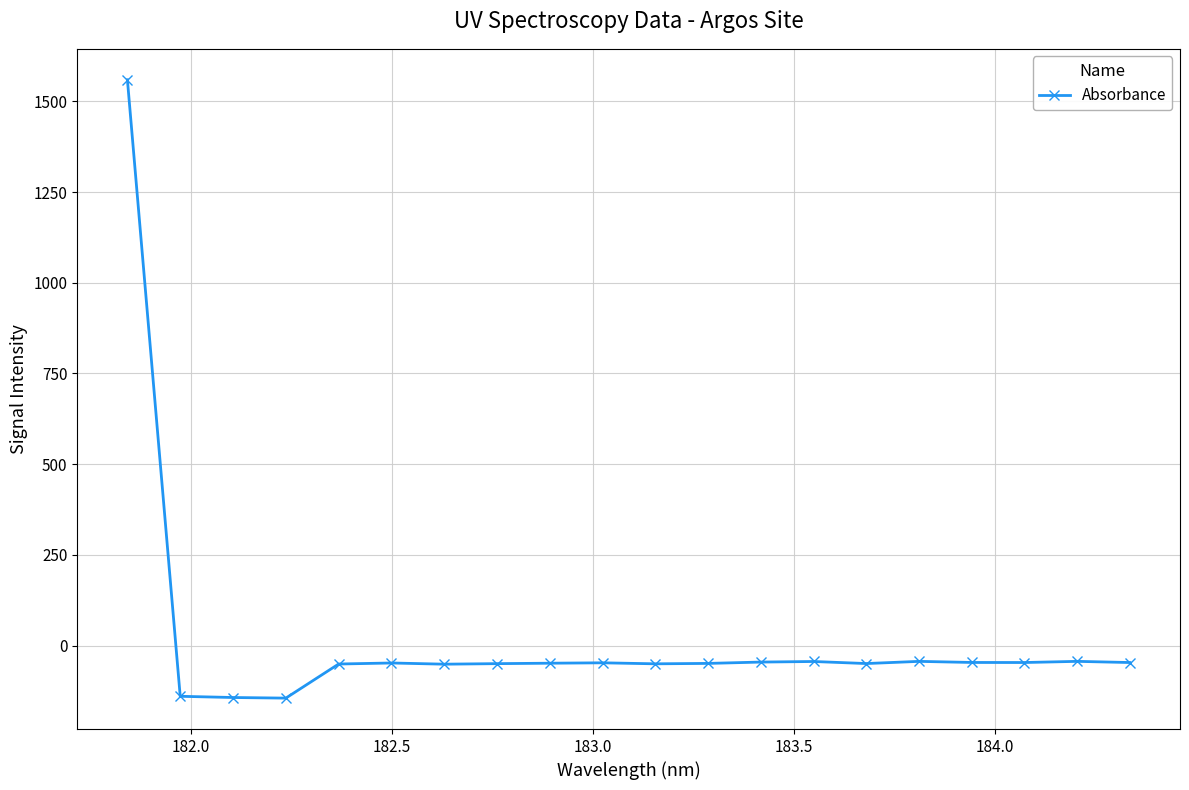

True or false: the data has more than 0 interior local peaks.

True